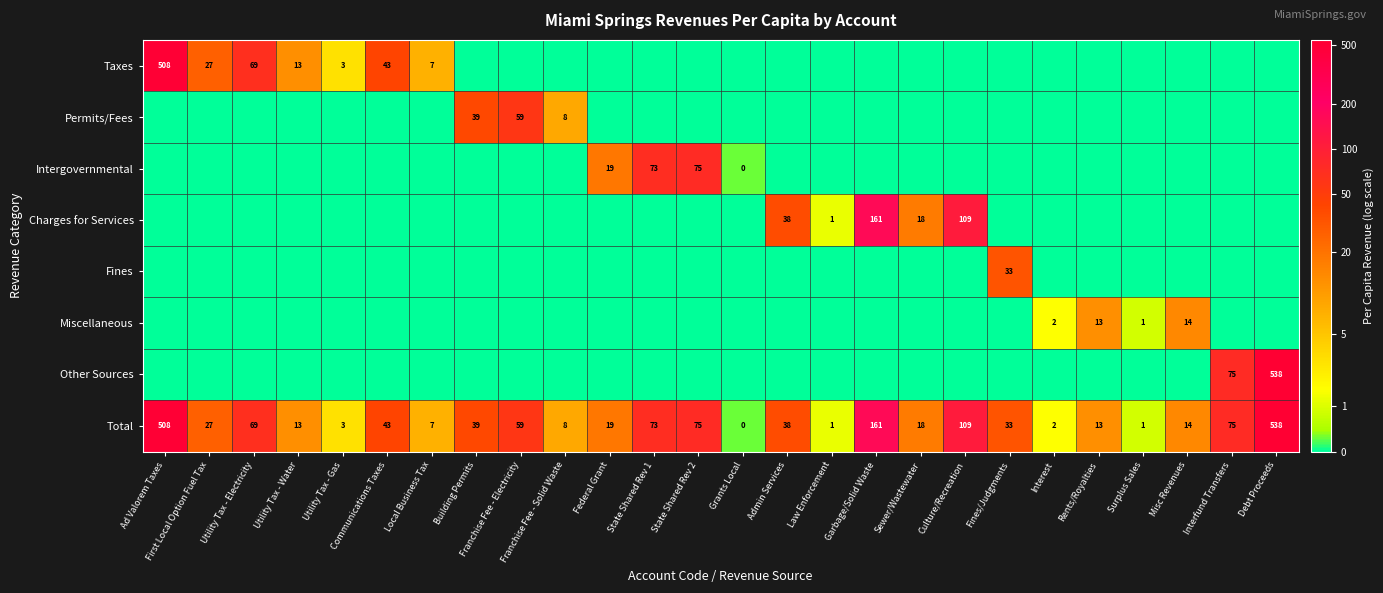

What is the difference between the Permits/Fees values at Franchise Fee - Electricity and Building Permits?

20